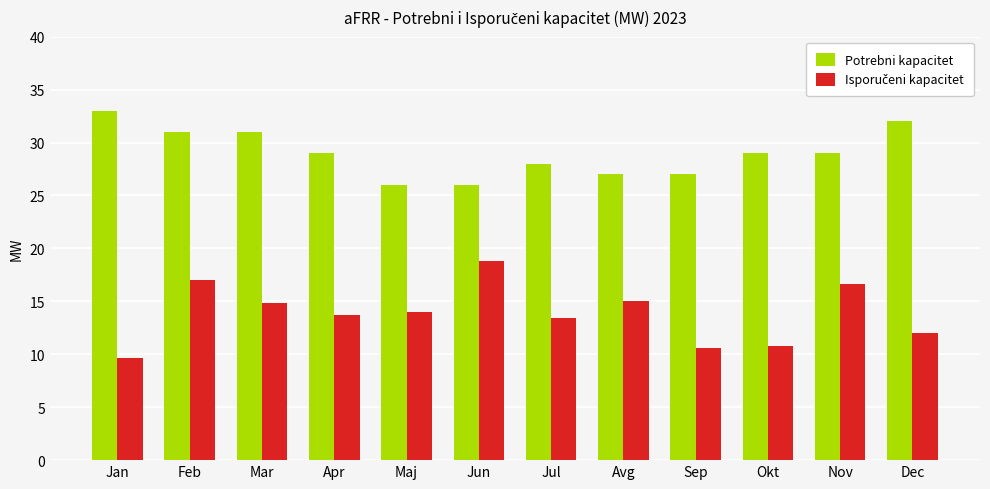

What is the spread (max minus min) of values at Feb?

14.0